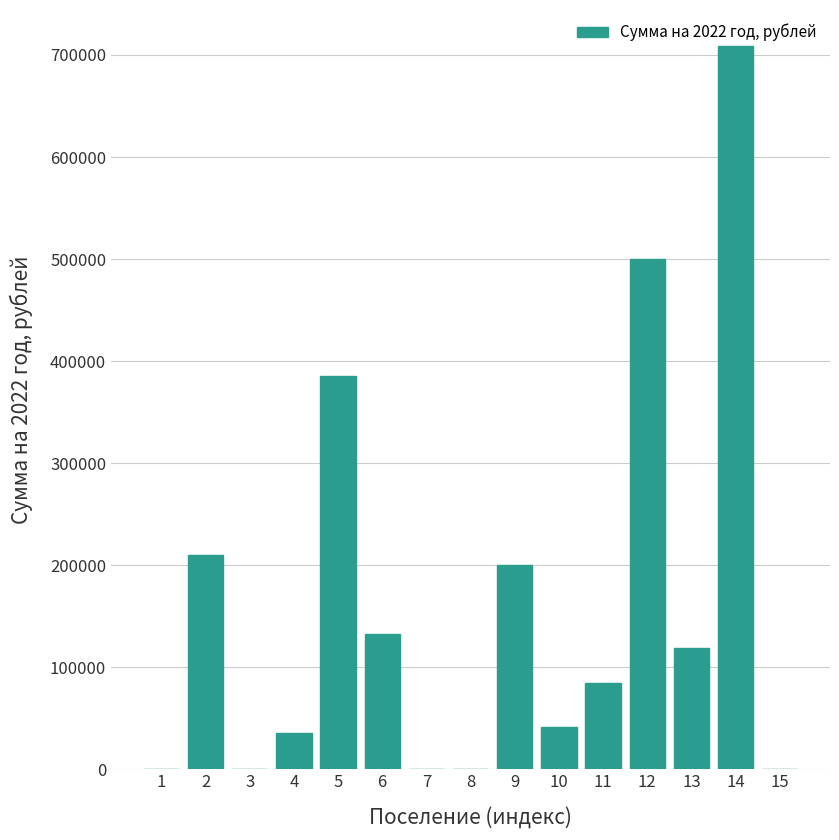

What is the maximum value shown in the chart?

708600.0